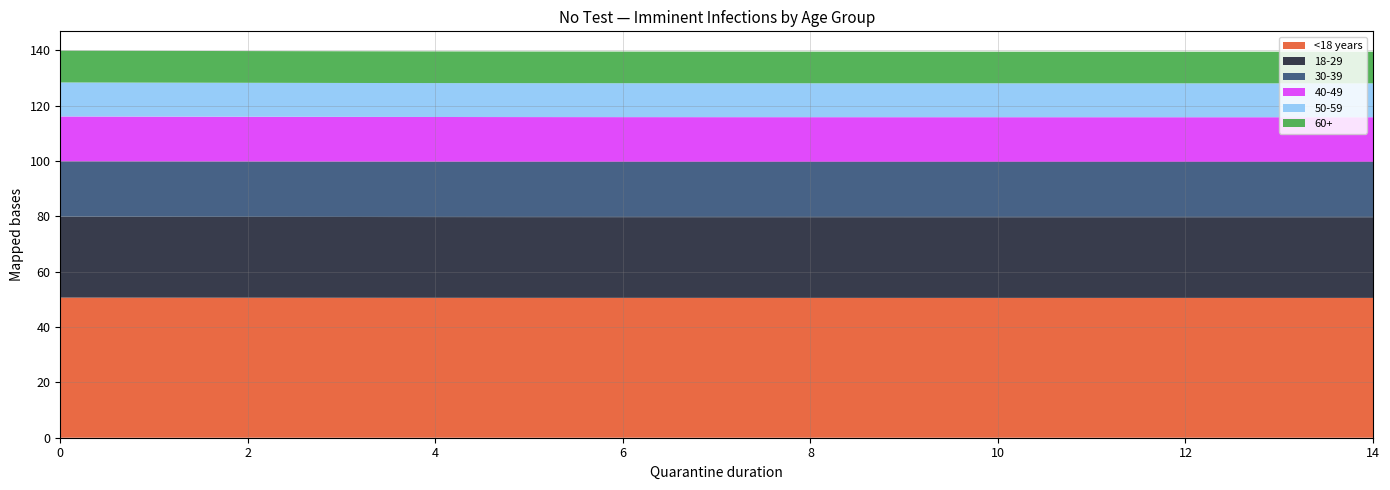

Reading left to right, what are all the values shown in this chart?

<18 years: 50.7	50.6	50.6	50.6	50.6	50.6	50.6	50.6	50.6	50.6	50.6	50.6	50.6	50.6	50.6
18-29: 29.2	29.2	29.2	29.2	29.2	29.2	29.2	29.2	29.2	29.2	29.2	29.2	29.2	29.2	29.2
30-39: 20.0	20.0	20.0	20.0	20.0	20.0	20.0	20.0	20.0	20.0	20.0	20.0	20.0	20.0	20.0
40-49: 16.2	16.2	16.2	16.2	16.2	16.2	16.2	16.2	16.2	16.2	16.2	16.2	16.2	16.2	16.2
50-59: 12.3	12.3	12.3	12.3	12.3	12.3	12.3	12.3	12.2	12.2	12.2	12.2	12.2	12.2	12.2
60+: 11.5	11.5	11.5	11.5	11.4	11.4	11.4	11.4	11.4	11.4	11.4	11.4	11.4	11.4	11.4